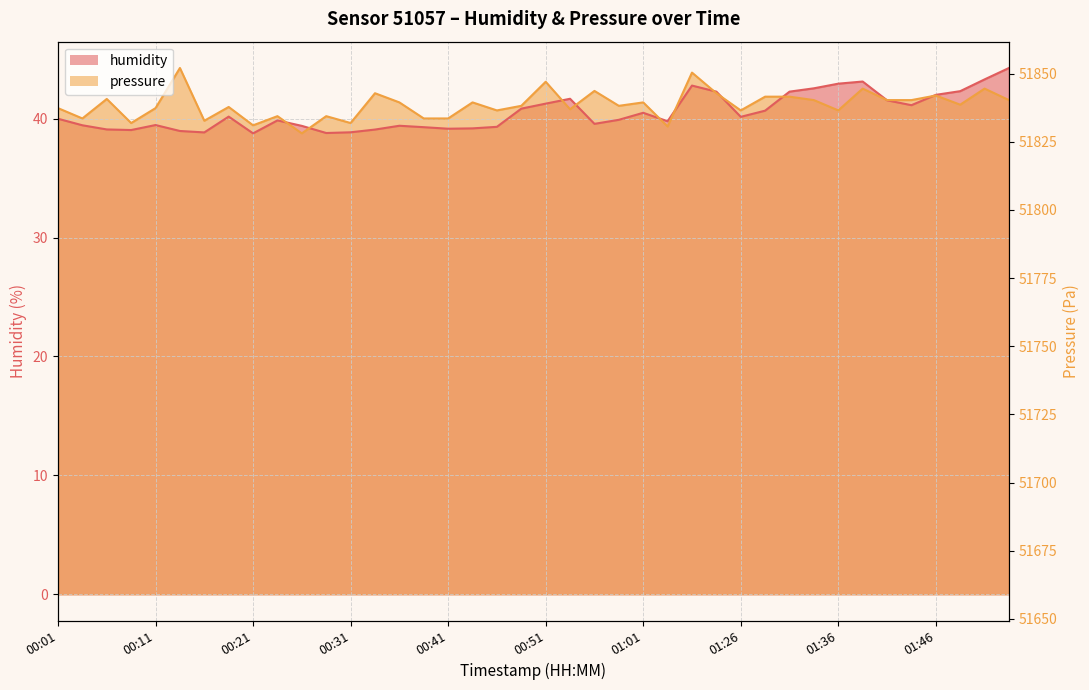

What is the difference between the second highest and minimum values in the humidity series?

4.5